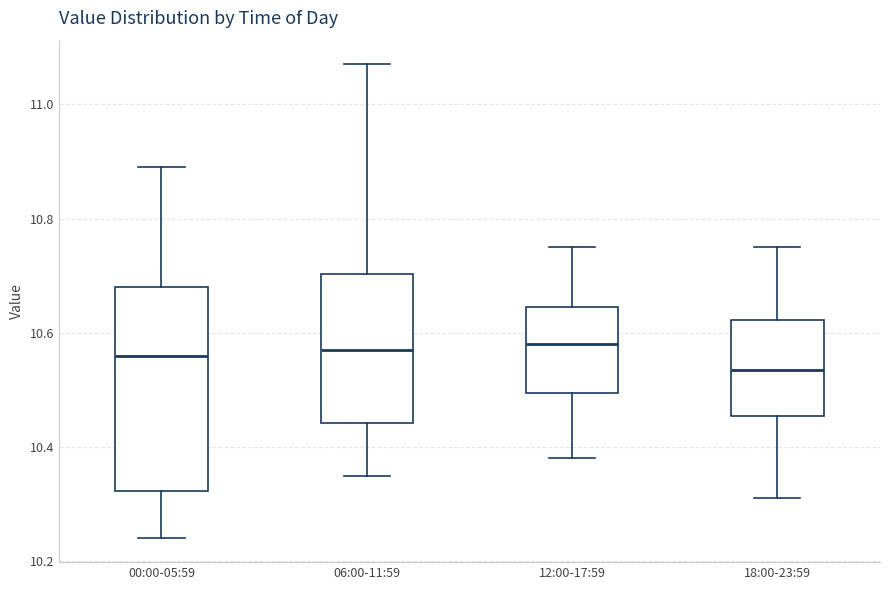

Reading left to right, read every box against the y-axis: the position of its median line, the range the box covers, and the ends of its whiskers. The values are not printed on the chart, so give them approximately, as read against the axis.

00:00-05:59: median 10.56, box 10.32 to 10.68, whiskers 10.24 to 10.90
06:00-11:59: median 10.58, box 10.44 to 10.70, whiskers 10.36 to 11.08
12:00-17:59: median 10.58, box 10.50 to 10.64, whiskers 10.38 to 10.76
18:00-23:59: median 10.54, box 10.46 to 10.62, whiskers 10.32 to 10.76